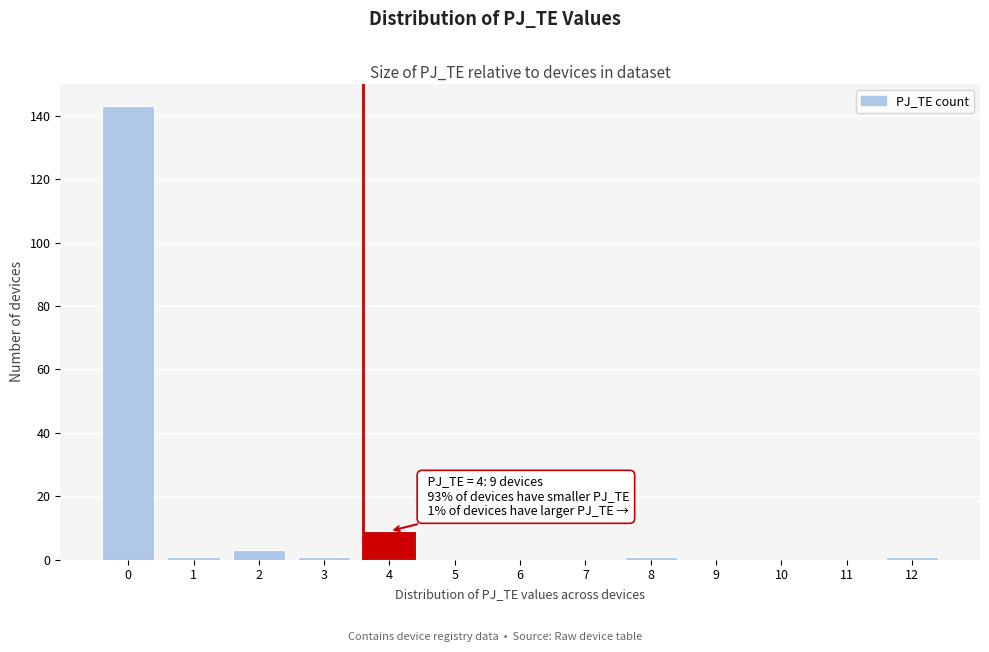

Over which range of the x-axis is the bar tallest?

-0.5 to 0.5